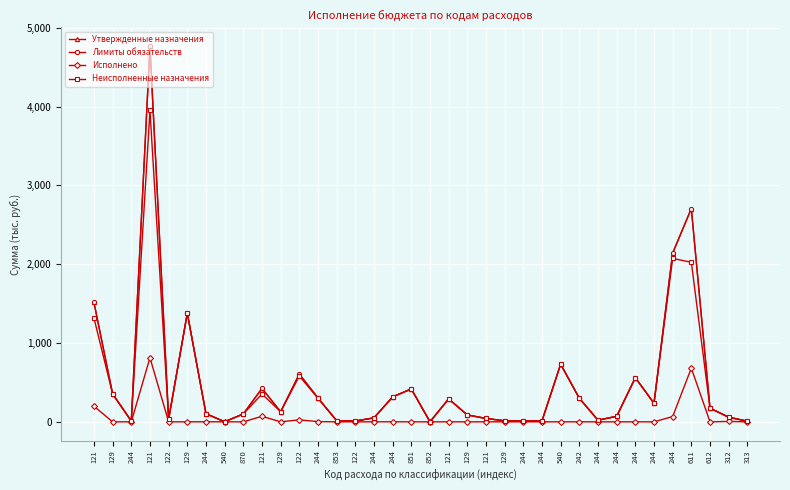

What is the difference between the maximum and minimum values in the Лимиты обязательств series?

4764.4